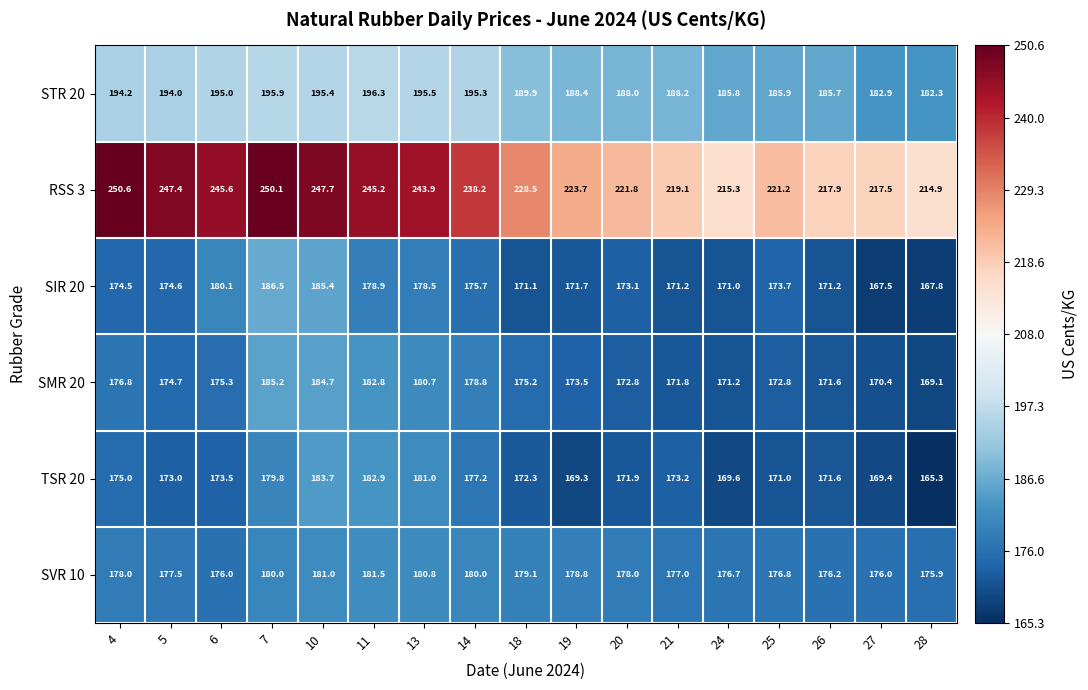

True or false: SIR 20 has a value of 226.0 at 19.

False